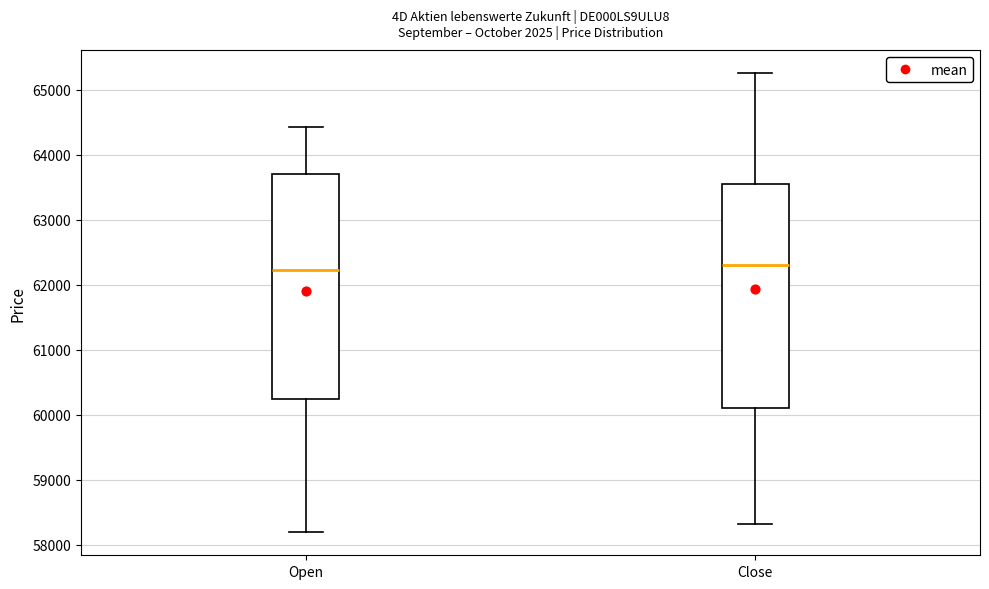

Where does the median line of the box for Close sit on the y-axis? The values are not printed on the chart, so give them approximately, as read against the axis.

62300